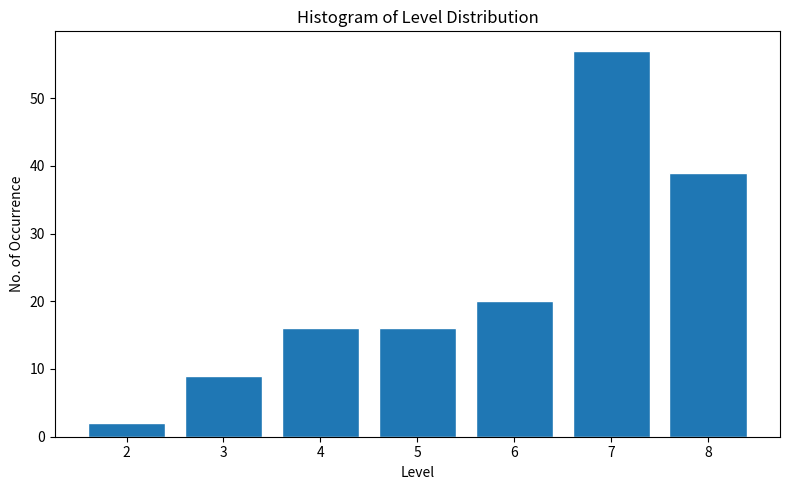

Reading right to left, transcribe all the data shown in this chart.

8=39	7=57	6=20	5=16	4=16	3=9	2=2